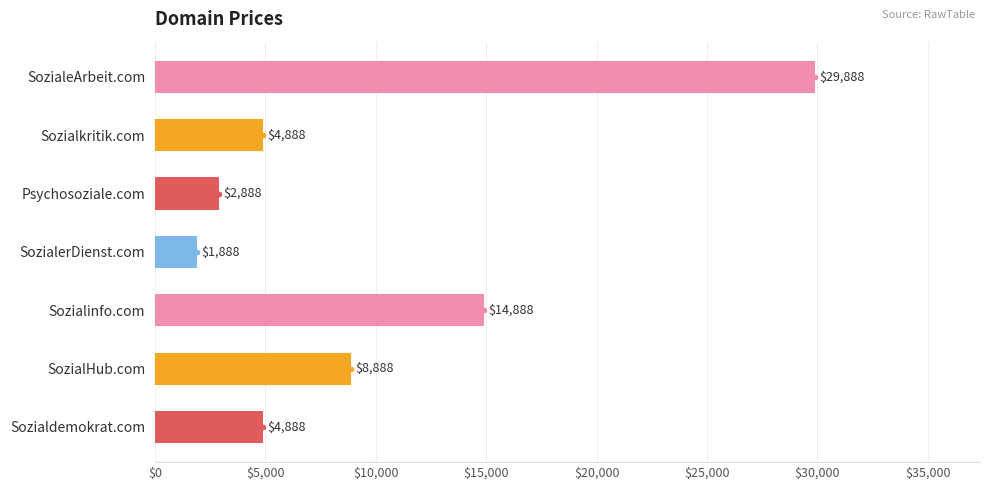

Between Psychosoziale.com and Sozialdemokrat.com, which is larger?

Sozialdemokrat.com